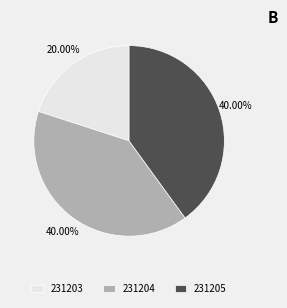

Does 231204 account for over 50% of the chart?

No